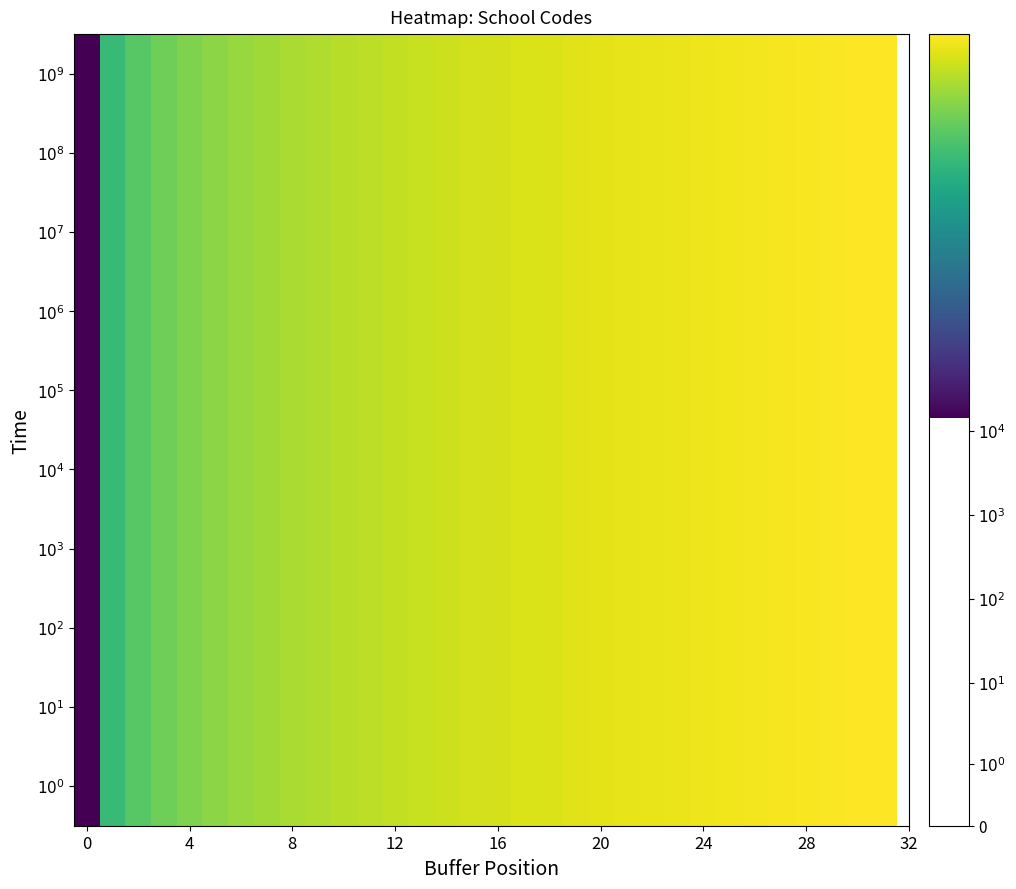

Reading right to left, list all the values displayed in this chart.

$10^{0}$: 9.7	9.7	9.7	9.7	9.7	9.6	9.6	9.6	9.6	9.6	9.6	9.5	9.5	9.5	9.5	9.4	9.4	9.4	9.3	9.3	9.3	9.2	9.2	9.1	9.1	9.0	8.9	8.8	8.7	8.5	8.2	5.2
$10^{1}$: 9.7	9.7	9.7	9.7	9.7	9.6	9.6	9.6	9.6	9.6	9.6	9.5	9.5	9.5	9.5	9.4	9.4	9.4	9.3	9.3	9.3	9.2	9.2	9.1	9.1	9.0	8.9	8.8	8.7	8.5	8.2	5.2
$10^{2}$: 9.7	9.7	9.7	9.7	9.7	9.6	9.6	9.6	9.6	9.6	9.6	9.5	9.5	9.5	9.5	9.4	9.4	9.4	9.3	9.3	9.3	9.2	9.2	9.1	9.1	9.0	8.9	8.8	8.7	8.5	8.2	5.2
$10^{3}$: 9.7	9.7	9.7	9.7	9.7	9.6	9.6	9.6	9.6	9.6	9.6	9.5	9.5	9.5	9.5	9.4	9.4	9.4	9.3	9.3	9.3	9.2	9.2	9.1	9.1	9.0	8.9	8.8	8.7	8.5	8.2	5.2
$10^{4}$: 9.7	9.7	9.7	9.7	9.7	9.6	9.6	9.6	9.6	9.6	9.6	9.5	9.5	9.5	9.5	9.4	9.4	9.4	9.3	9.3	9.3	9.2	9.2	9.1	9.1	9.0	8.9	8.8	8.7	8.5	8.2	5.2
$10^{5}$: 9.7	9.7	9.7	9.7	9.7	9.6	9.6	9.6	9.6	9.6	9.6	9.5	9.5	9.5	9.5	9.4	9.4	9.4	9.3	9.3	9.3	9.2	9.2	9.1	9.1	9.0	8.9	8.8	8.7	8.5	8.2	5.2
$10^{6}$: 9.7	9.7	9.7	9.7	9.7	9.6	9.6	9.6	9.6	9.6	9.6	9.5	9.5	9.5	9.5	9.4	9.4	9.4	9.3	9.3	9.3	9.2	9.2	9.1	9.1	9.0	8.9	8.8	8.7	8.5	8.2	5.2
$10^{7}$: 9.7	9.7	9.7	9.7	9.7	9.6	9.6	9.6	9.6	9.6	9.6	9.5	9.5	9.5	9.5	9.4	9.4	9.4	9.3	9.3	9.3	9.2	9.2	9.1	9.1	9.0	8.9	8.8	8.7	8.5	8.2	5.2
$10^{8}$: 9.7	9.7	9.7	9.7	9.7	9.6	9.6	9.6	9.6	9.6	9.6	9.5	9.5	9.5	9.5	9.4	9.4	9.4	9.3	9.3	9.3	9.2	9.2	9.1	9.1	9.0	8.9	8.8	8.7	8.5	8.2	5.2
$10^{9}$: 9.7	9.7	9.7	9.7	9.7	9.6	9.6	9.6	9.6	9.6	9.6	9.5	9.5	9.5	9.5	9.4	9.4	9.4	9.3	9.3	9.3	9.2	9.2	9.1	9.1	9.0	8.9	8.8	8.7	8.5	8.2	5.2